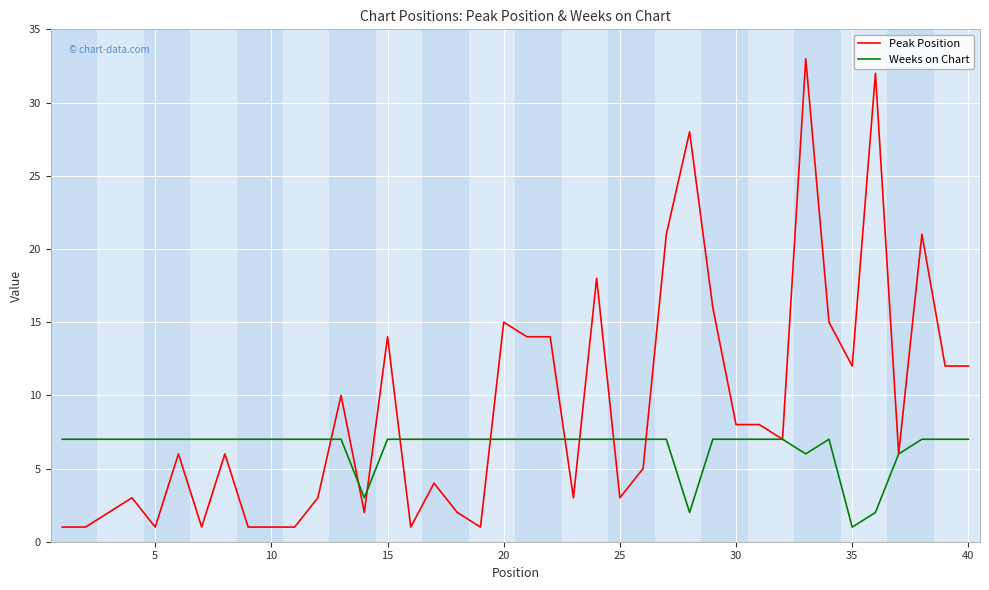

Reading right to left, extract all data points from this chart.

Peak Position: 12	12	21	6	32	12	15	33	7	8	8	16	28	21	5	3	18	3	14	14	15	1	2	4	1	14	2	10	3	1	1	1	6	1	6	1	3	2	1	1
Weeks on Chart: 7	7	7	6	2	1	7	6	7	7	7	7	2	7	7	7	7	7	7	7	7	7	7	7	7	7	3	7	7	7	7	7	7	7	7	7	7	7	7	7